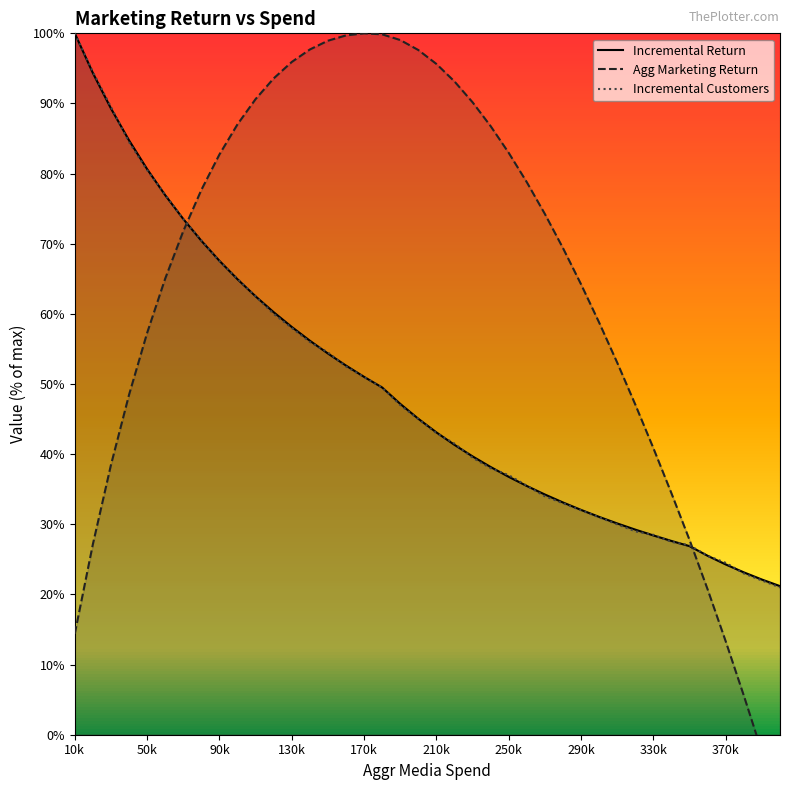

Count the number of categories in the chart.

40